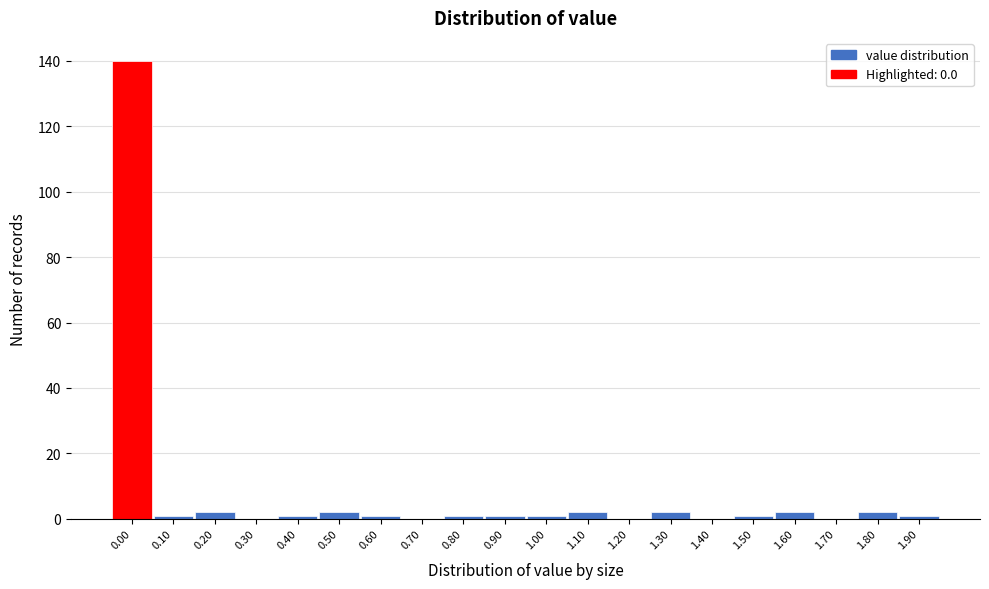

Reading left to right, list all the values displayed in this chart.

0.00=140	0.10=1	0.20=2	0.30=0	0.40=1	0.50=2	0.60=1	0.70=0	0.80=1	0.90=1	1.00=1	1.10=2	1.20=0	1.30=2	1.40=0	1.50=1	1.60=2	1.70=0	1.80=2	1.90=1